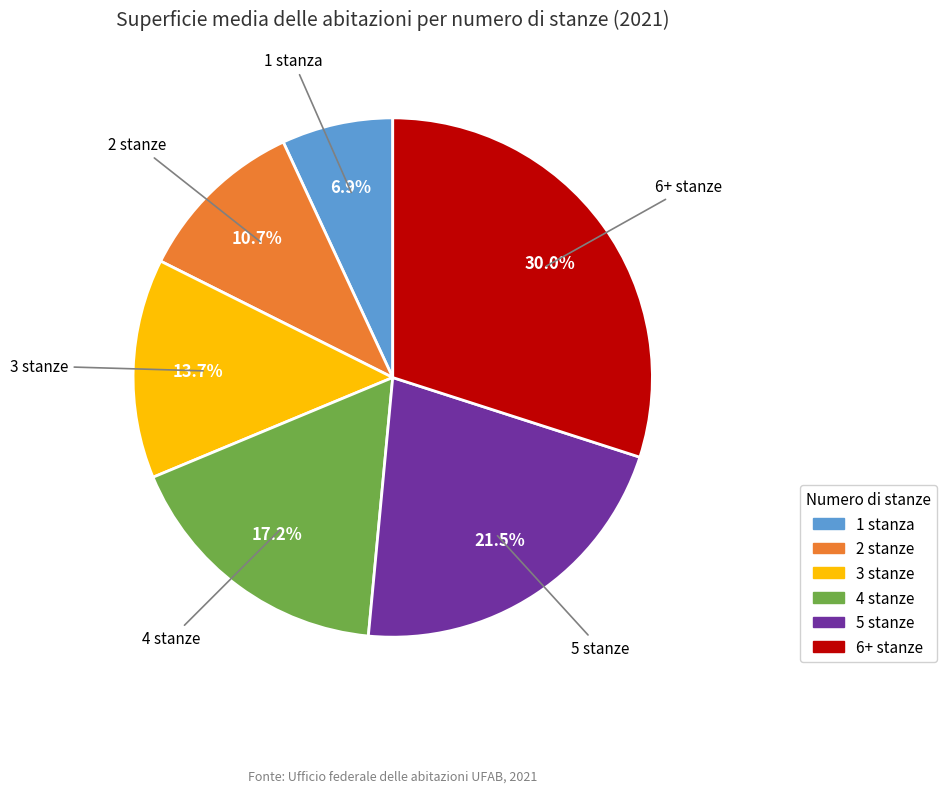

Combined, do 2 stanze and 4 stanze account for over 50%?

No